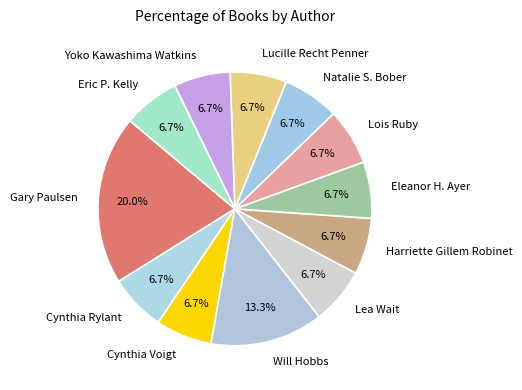

What is the largest slice in the pie chart?

Gary Paulsen